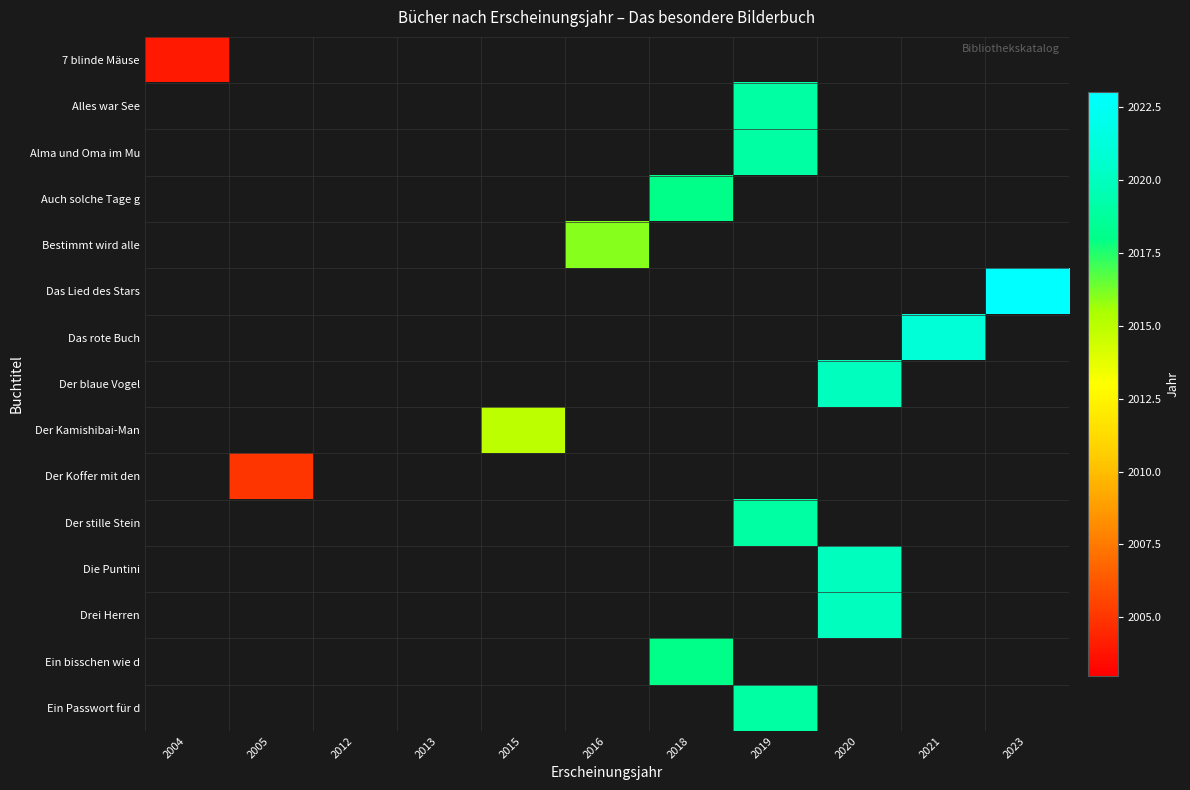

At how many categories does at least one series exceed 2013?

7